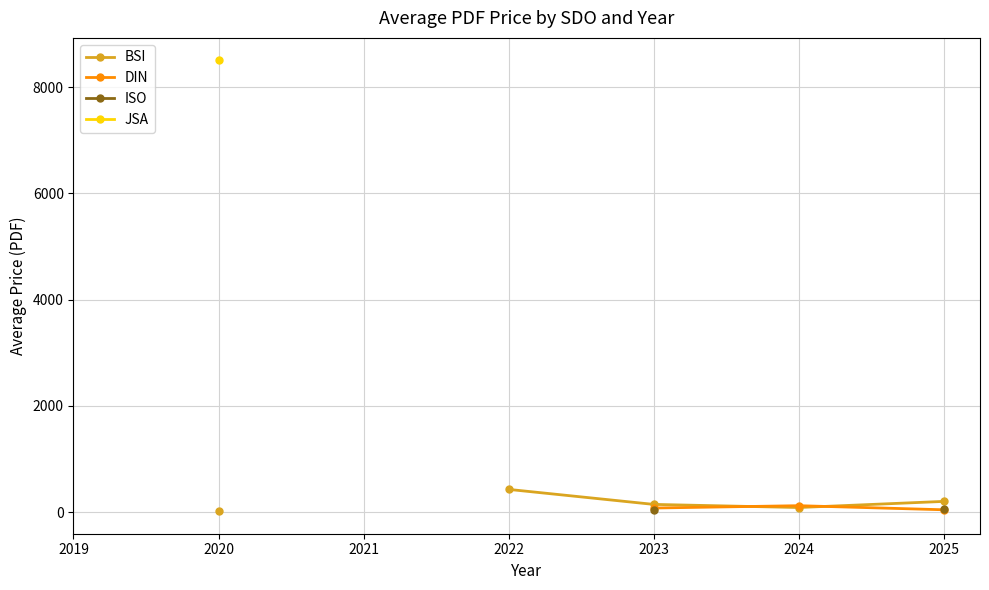

True or false: JSA has a value of 8500.0 at 2020.

True